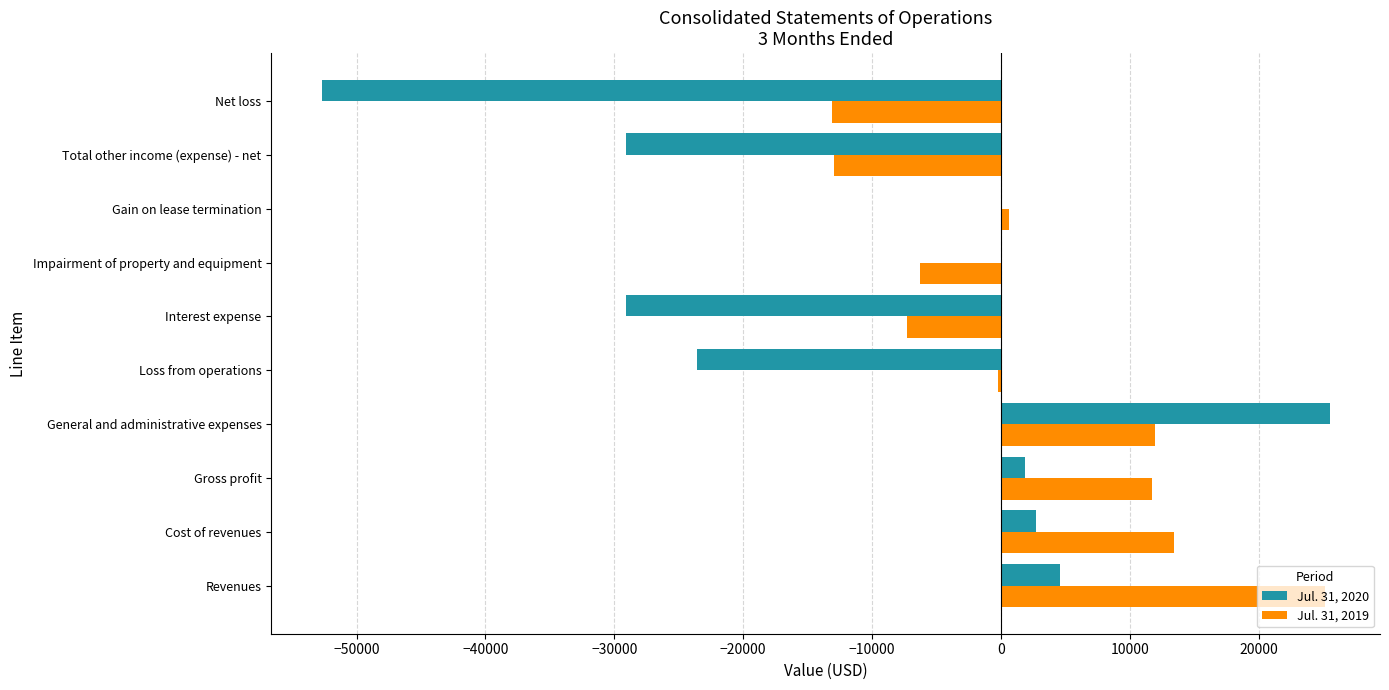

What is the sum of all Jul. 31, 2020 values?

-99800